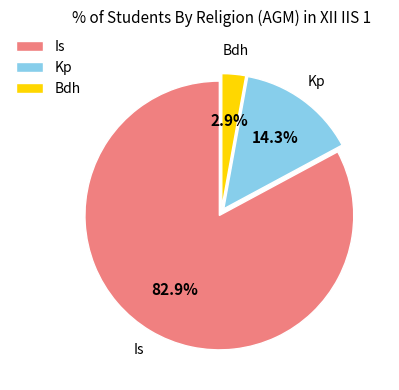

How many slices are in this pie chart?

3